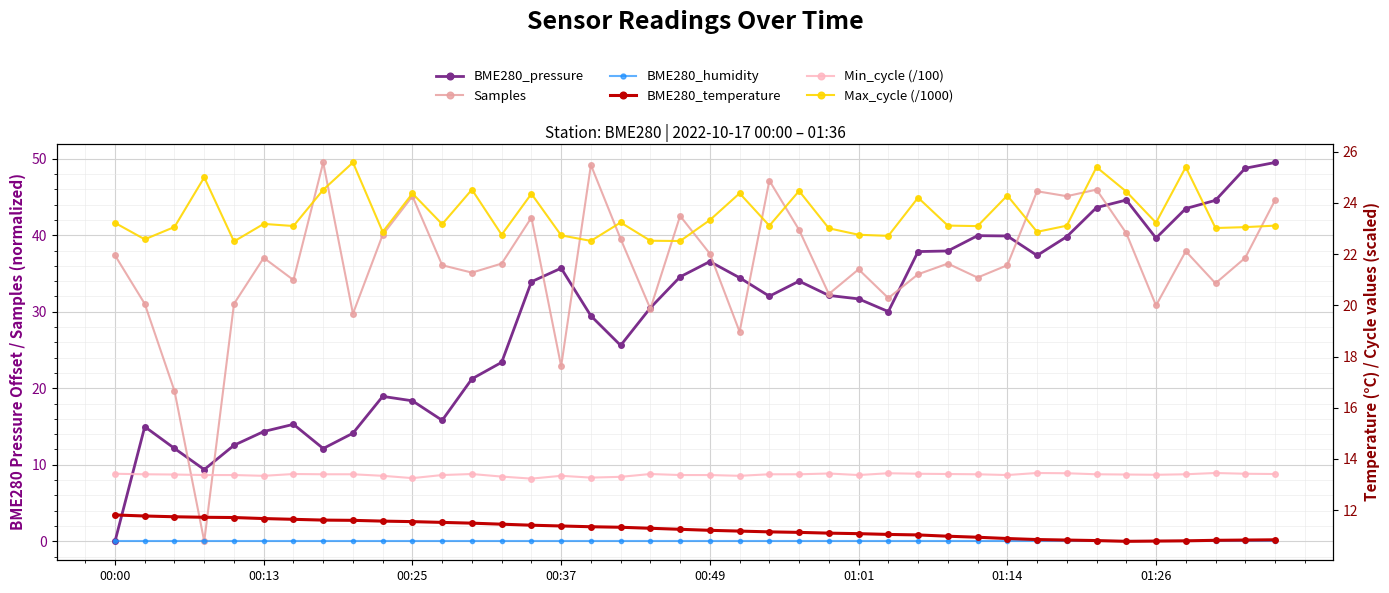

What is the spread (max minus min) of values at 23?

40.7